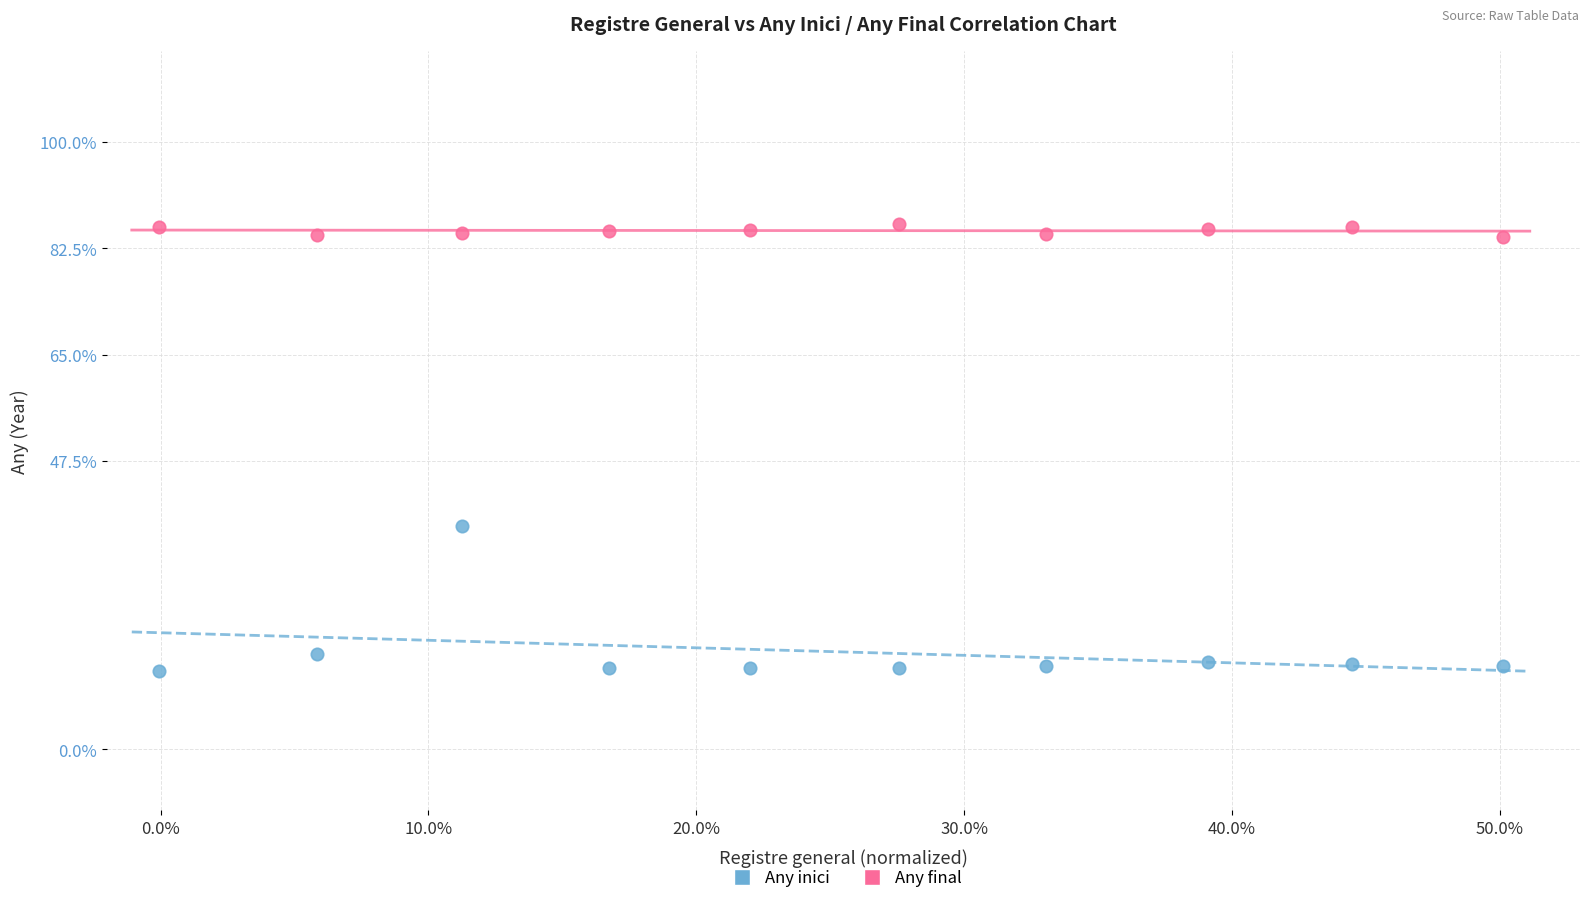

Across all data points, what is the range of Y values (max minus min)?

73.7